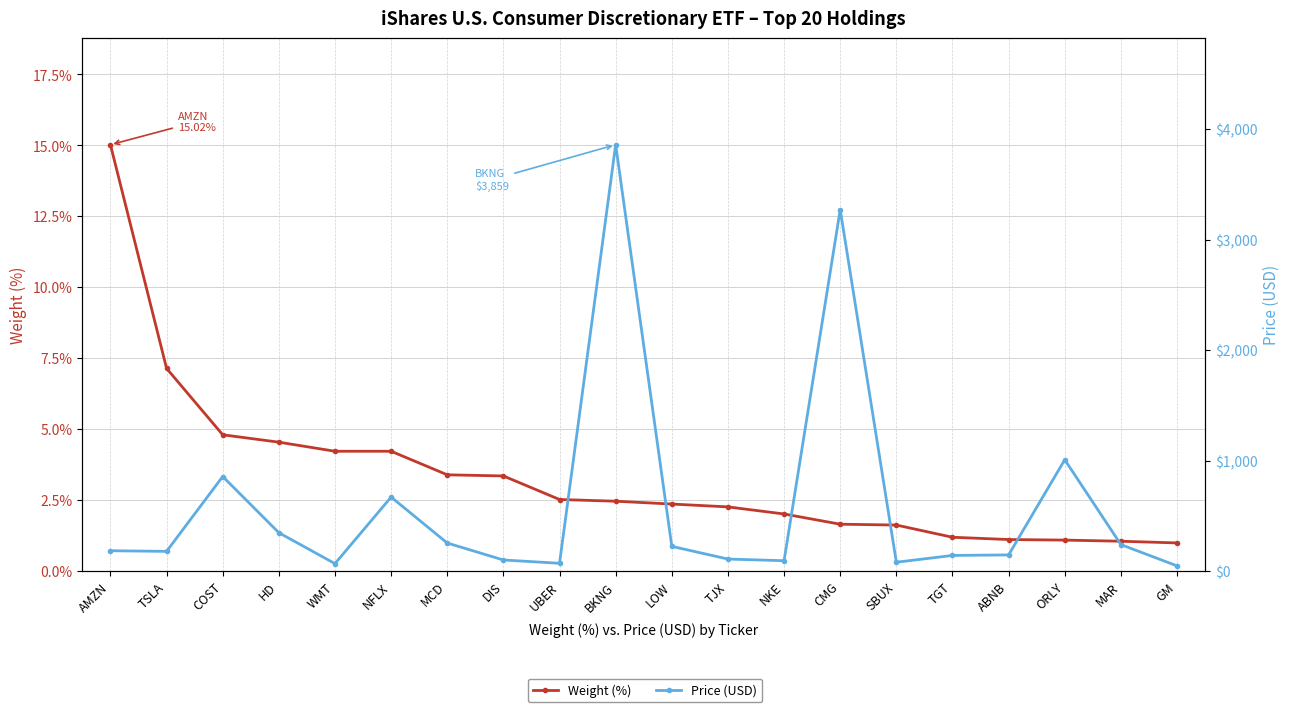

Which category has the highest value in the Price (USD) series?

BKNG